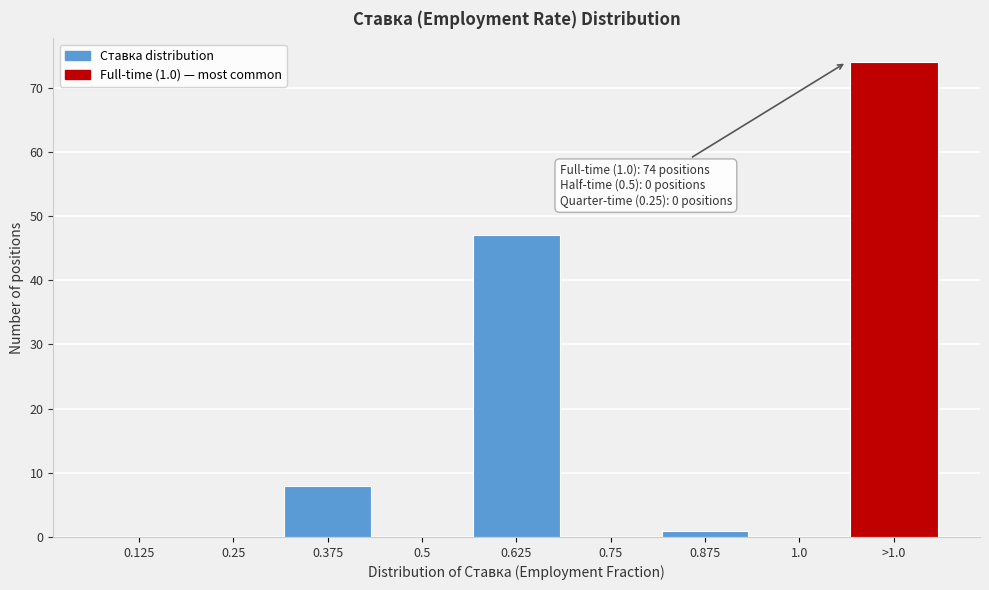

Reading left to right, extract all data points from this chart.

0.125=0	0.25=0	0.375=8	0.5=0	0.625=47	0.75=0	0.875=1	1.0=0	>1.0=74